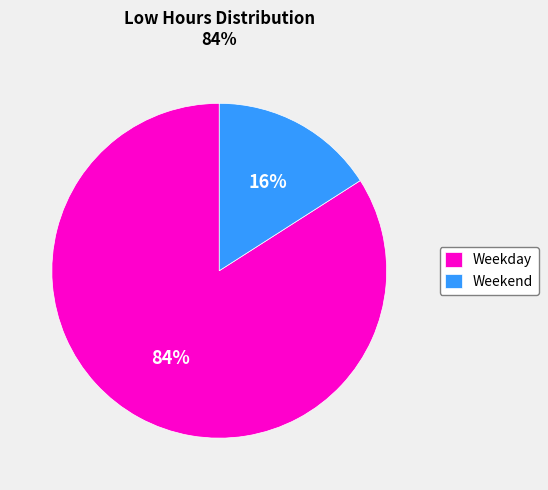

Rank the categories by value from highest to lowest.

Weekday, Weekend